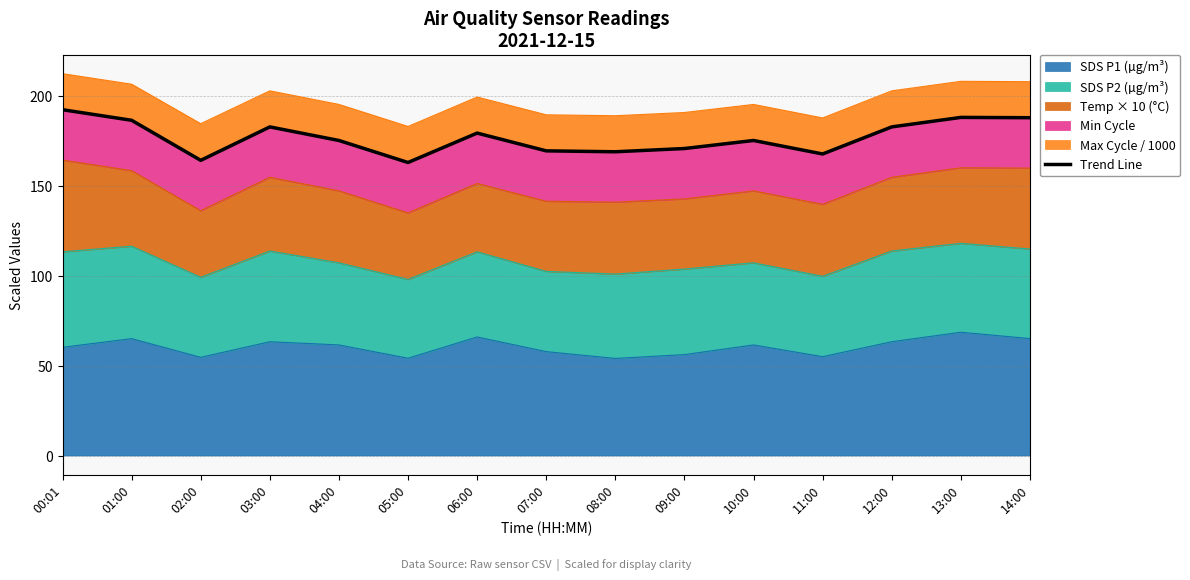

List the labels in order of value, largest first.

00:01, 13:00, 14:00, 01:00, 03:00, 12:00, 06:00, 04:00, 10:00, 09:00, 07:00, 08:00, 11:00, 02:00, 05:00